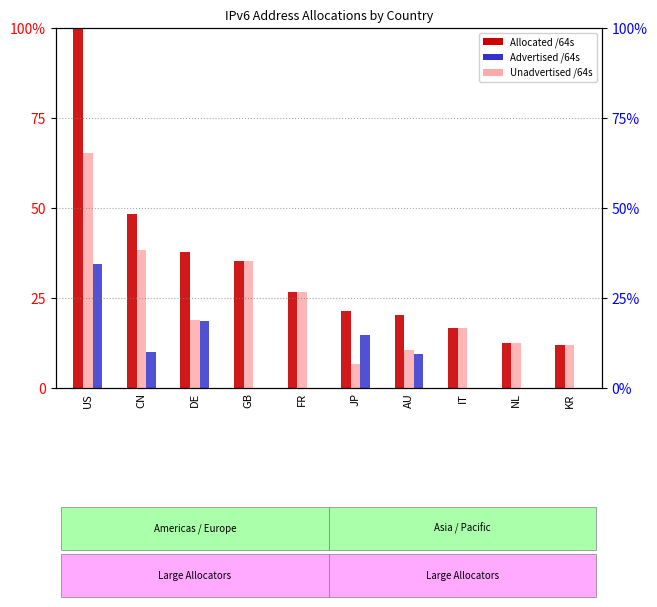

Rank the series by their average value, from highest to lowest.

Allocated /64s, Unadvertised /64s, Advertised /64s